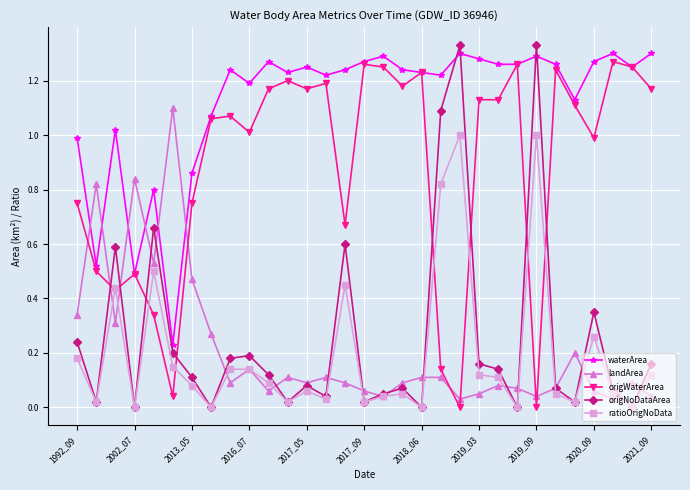

How many lines are shown in the chart?

5